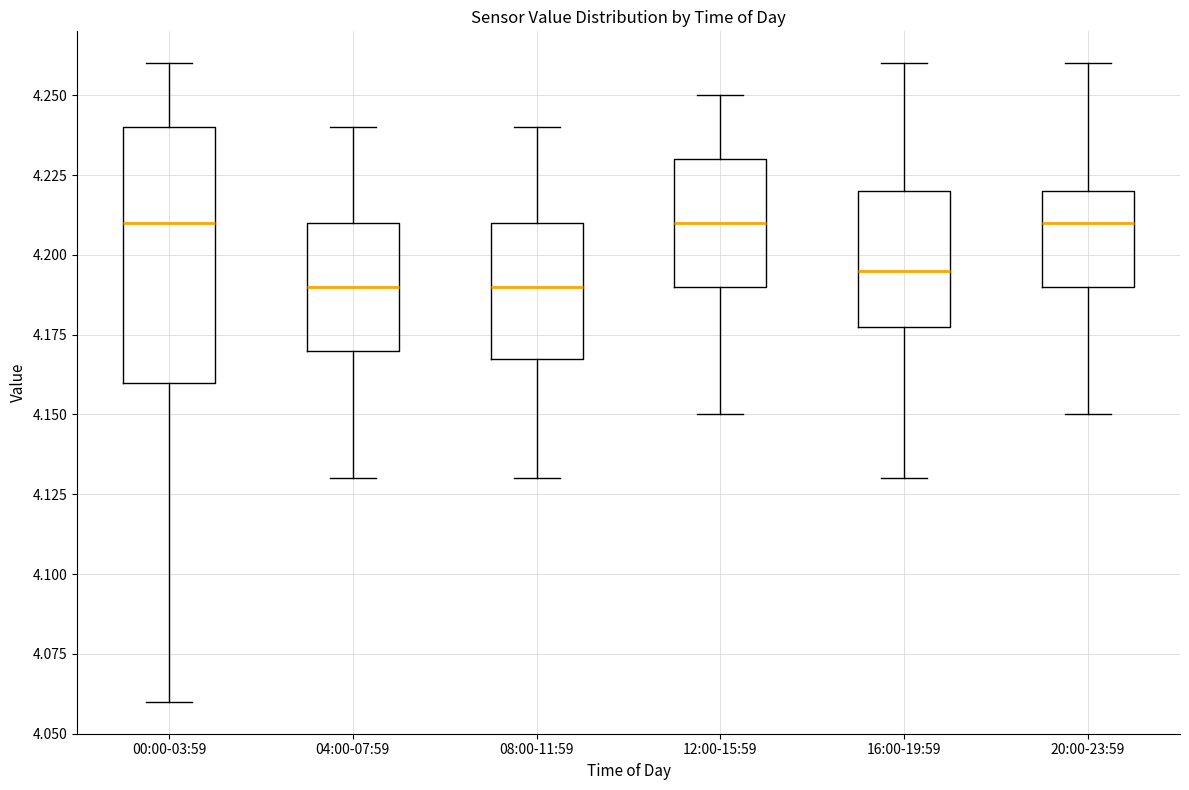

Where is the lower edge of the box for 00:00-03:59 on the y-axis? The values are not printed on the chart, so give them approximately, as read against the axis.

4.160